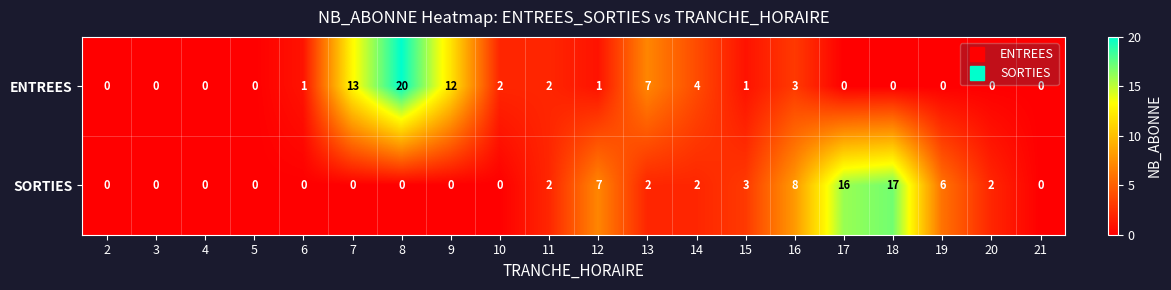

Count the number of data series in this chart.

2